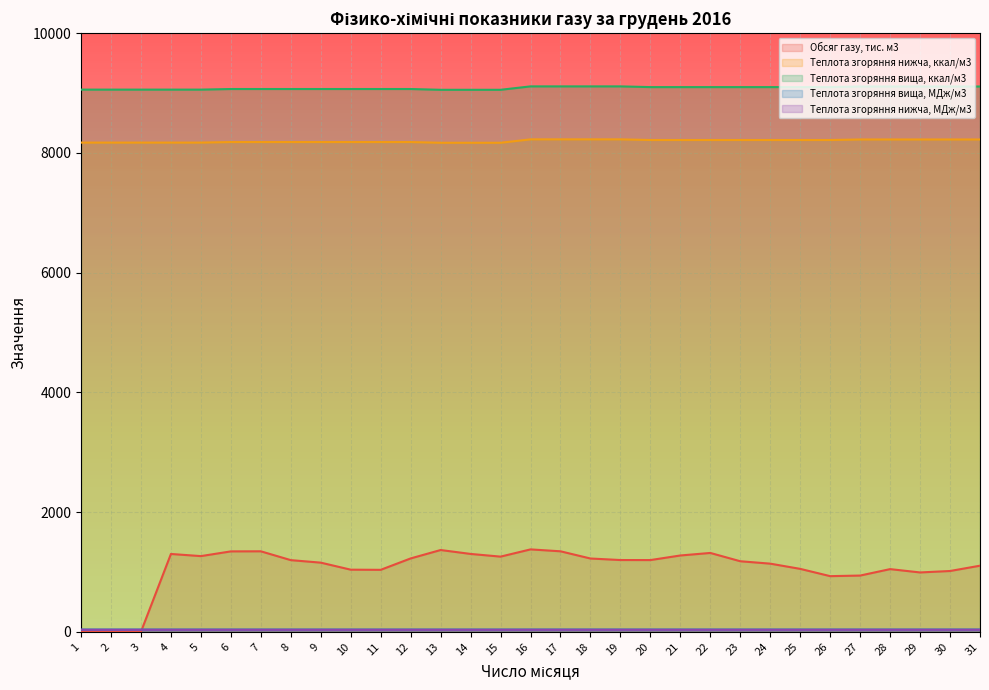

Reading left to right, transcribe all the data shown in this chart.

Обсяг газу, тис. м3: 1=1.2	2=1.2	3=1.2	4=1300.3	5=1264.6	6=1343.5	7=1344.8	8=1197.4	9=1155.4	10=1038.0	11=1035.4	12=1225.8	13=1366.3	14=1301.0	15=1256.0	16=1376.8	17=1345.0	18=1224.5	19=1199.0	20=1198.3	21=1275.1	22=1317.4	23=1178.8	24=1138.6	25=1051.4	26=929.8	27=939.7	28=1047.3	29=991.8	30=1015.8	31=1104.5
Теплота згоряння нижча, ккал/м3: 1=8172.0	2=8172.0	3=8172.0	4=8172.0	5=8172.0	6=8181.0	7=8181.0	8=8181.0	9=8181.0	10=8181.0	11=8181.0	12=8181.0	13=8169.0	14=8169.0	15=8169.0	16=8226.0	17=8226.0	18=8226.0	19=8226.0	20=8215.0	21=8215.0	22=8215.0	23=8215.0	24=8215.0	25=8215.0	26=8215.0	27=8224.0	28=8224.0	29=8224.0	30=8224.0	31=8224.0
Теплота згоряння вища, ккал/м3: 1=9057.0	2=9057.0	3=9057.0	4=9057.0	5=9057.0	6=9067.0	7=9067.0	8=9067.0	9=9067.0	10=9067.0	11=9067.0	12=9067.0	13=9054.0	14=9054.0	15=9054.0	16=9111.0	17=9111.0	18=9111.0	19=9111.0	20=9099.0	21=9099.0	22=9099.0	23=9099.0	24=9099.0	25=9099.0	26=9099.0	27=9109.0	28=9109.0	29=9109.0	30=9109.0	31=9109.0
Теплота згоряння вища, МДж/м3: 1=37.9	2=37.9	3=37.9	4=37.9	5=37.9	6=38.0	7=38.0	8=38.0	9=38.0	10=38.0	11=38.0	12=38.0	13=37.9	14=37.9	15=37.9	16=38.1	17=38.1	18=38.1	19=38.1	20=38.1	21=38.1	22=38.1	23=38.1	24=38.1	25=38.1	26=38.1	27=38.1	28=38.1	29=38.1	30=38.1	31=38.1
Теплота згоряння нижча, МДж/м3: 1=34.2	2=34.2	3=34.2	4=34.2	5=34.2	6=34.3	7=34.3	8=34.3	9=34.3	10=34.3	11=34.3	12=34.3	13=34.2	14=34.2	15=34.2	16=34.5	17=34.5	18=34.5	19=34.5	20=34.4	21=34.4	22=34.4	23=34.4	24=34.4	25=34.4	26=34.4	27=34.4	28=34.4	29=34.4	30=34.4	31=34.4